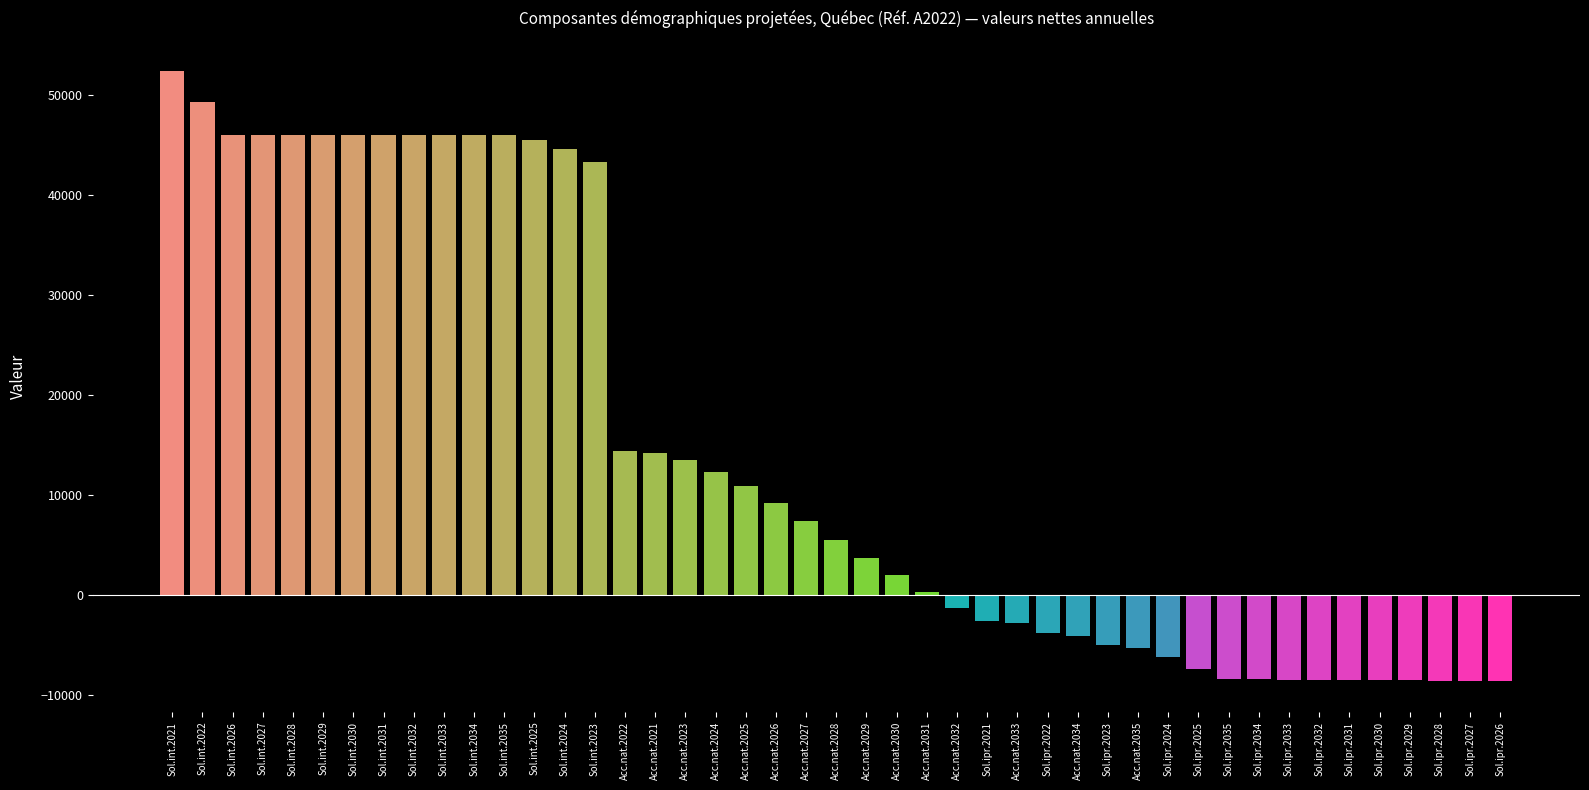

What is the label of the 30th bar from the left?

Sol.ipr.2022